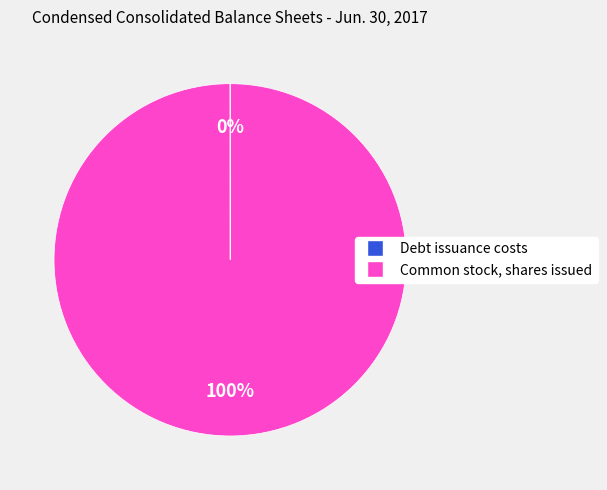

Is it true that Common stock, shares issued is 100% of the pie?

True